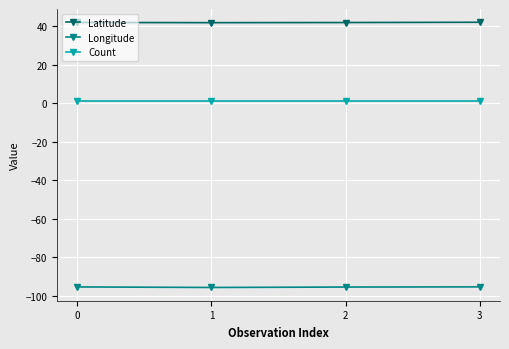

What is the difference between the maximum and minimum values in the Latitude series?

0.2